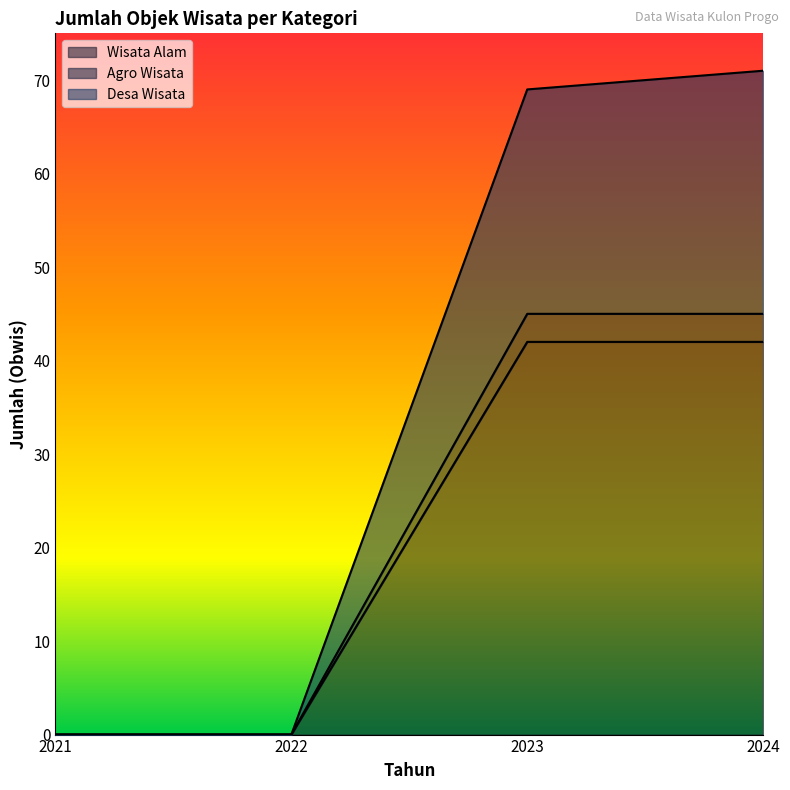

The value of Desa Wisata at 2023 is 36. True or false?

False